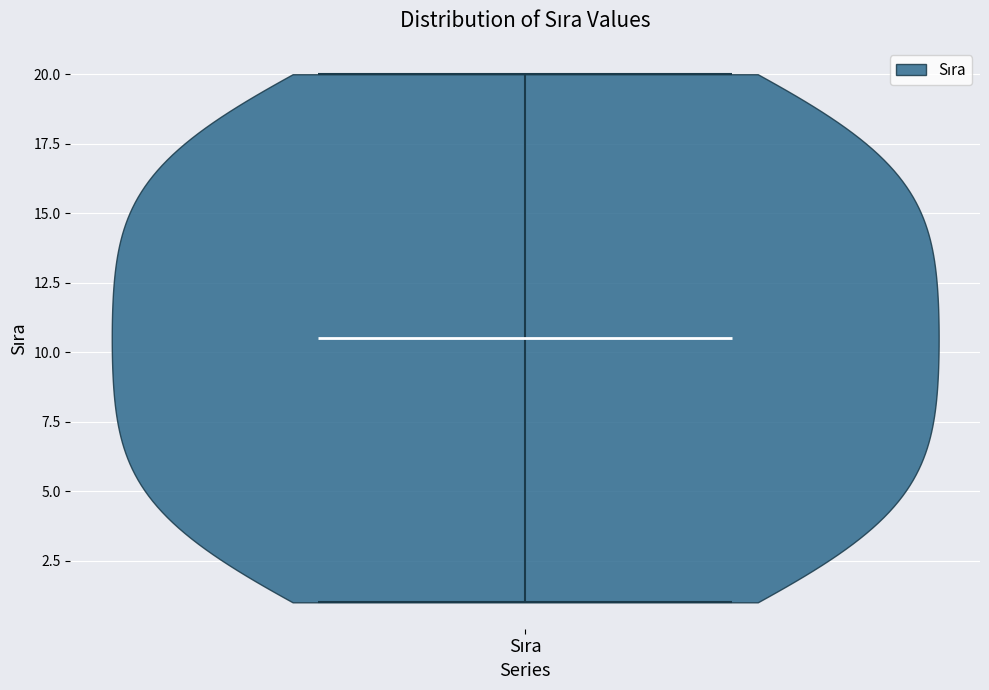

Read this violin plot against the y-axis: where its median line is, and the lowest and highest points the violin reaches. The values are not printed on the chart, so give them approximately, as read against the axis.

median line 10.5, lowest point 1.0, highest point 20.0